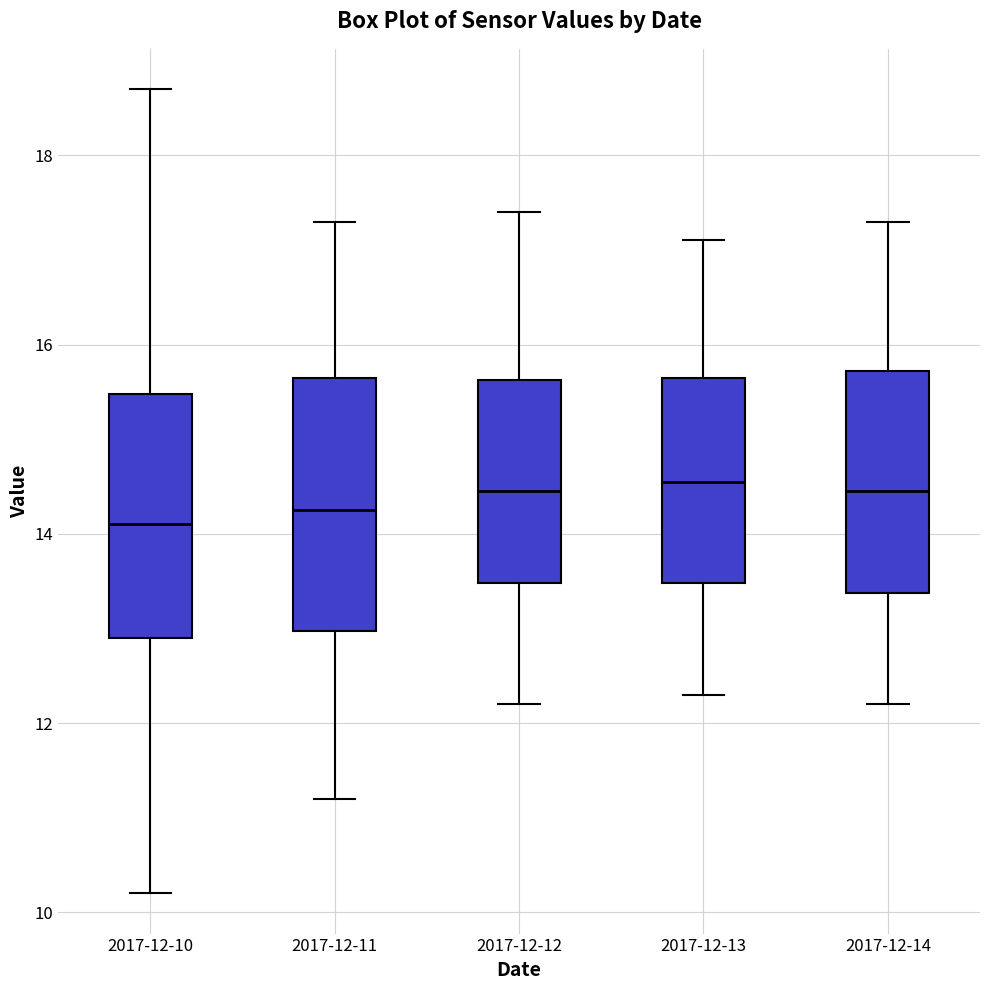

Where does the median line of the box for 2017-12-12 sit on the y-axis? The values are not printed on the chart, so give them approximately, as read against the axis.

14.4